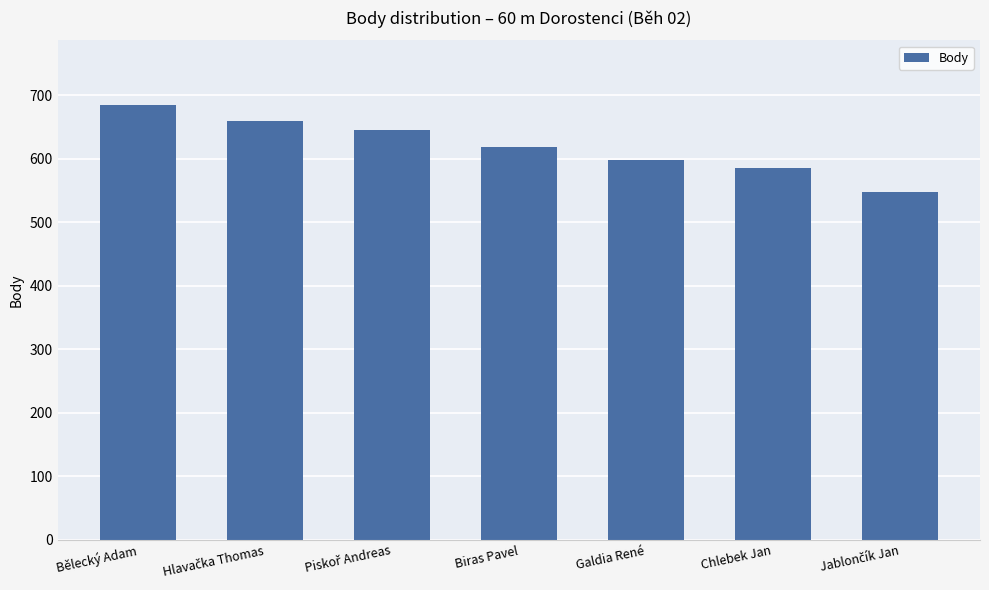

How many values are below 619?

3